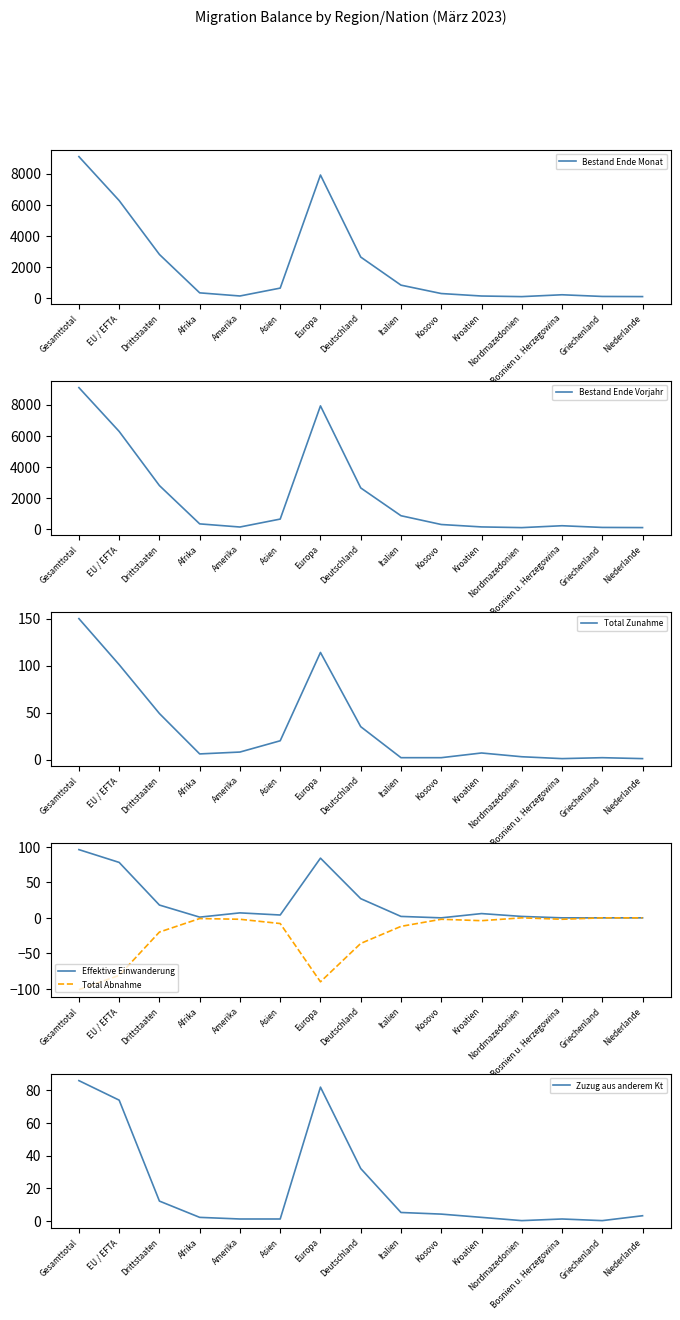

At Griechenland, list the series in order from smallest to largest.

Effektive Einwanderung, Total Abnahme, Zuzug aus anderem Kt, Total Zunahme, Bestand Ende Vorjahr, Bestand Ende Monat